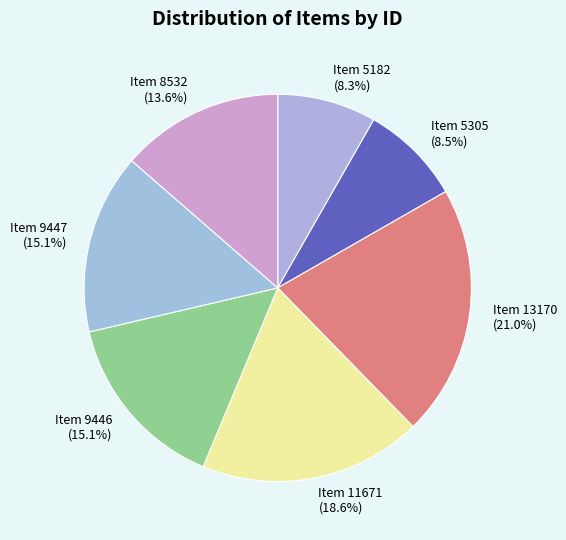

Which category has the biggest portion of the pie?

Item 13170